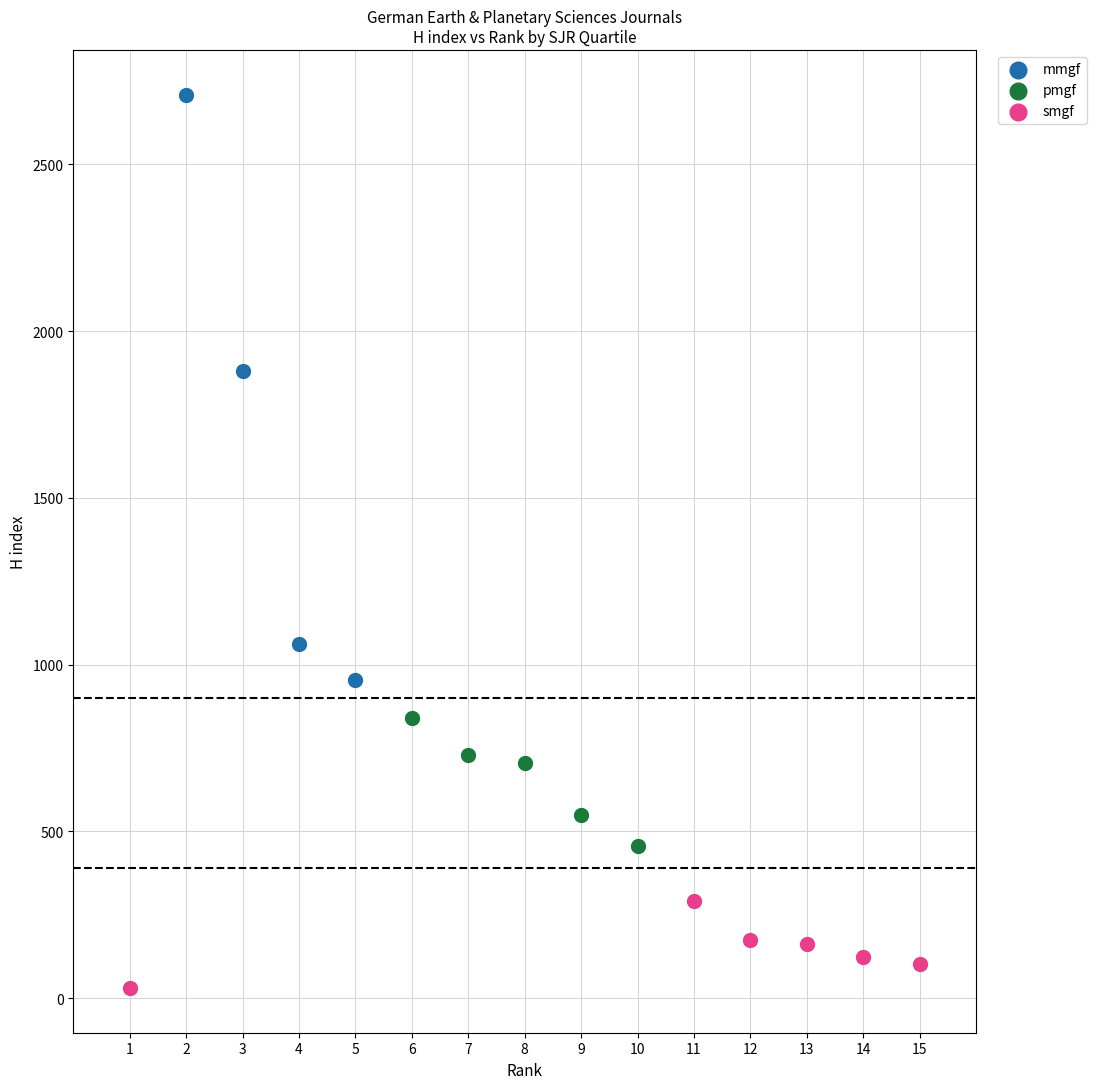

Which series reaches the maximum Y coordinate?

mmgf